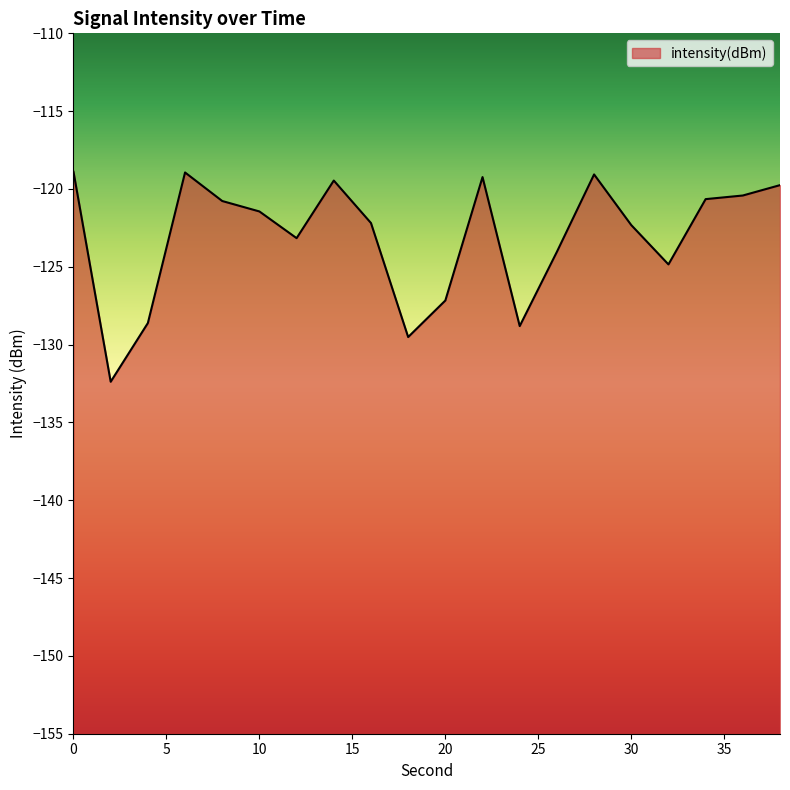

What is the sum of all values?

-2461.7